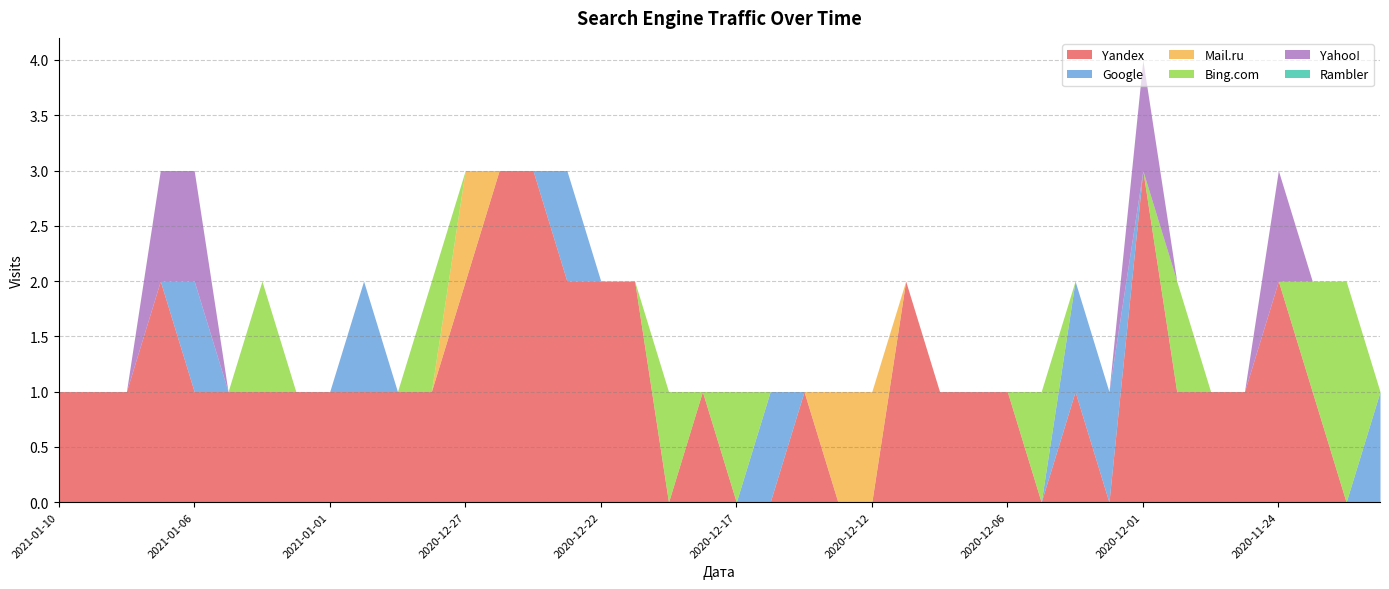

How many data points in Google are above 0?

7